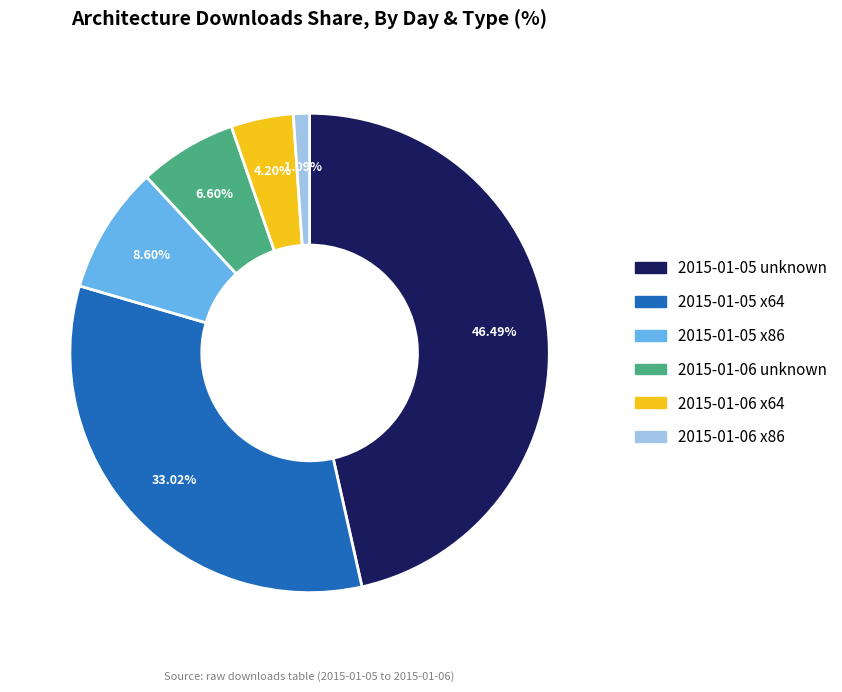

Does any single category account for the majority?

No